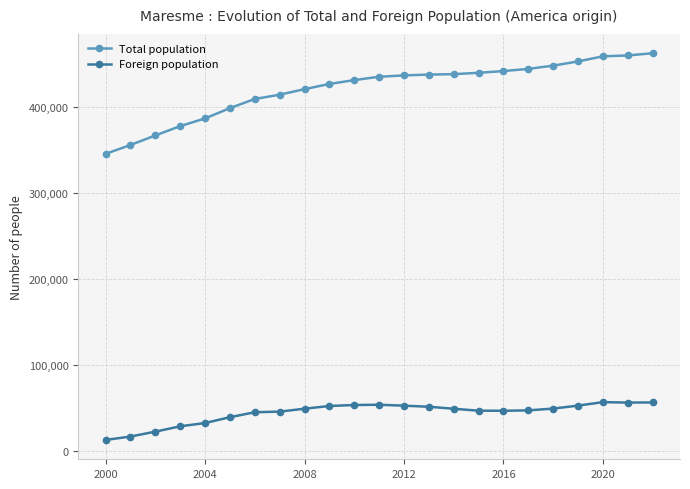

What is the difference between the second highest and minimum values in the Total population series?

114202